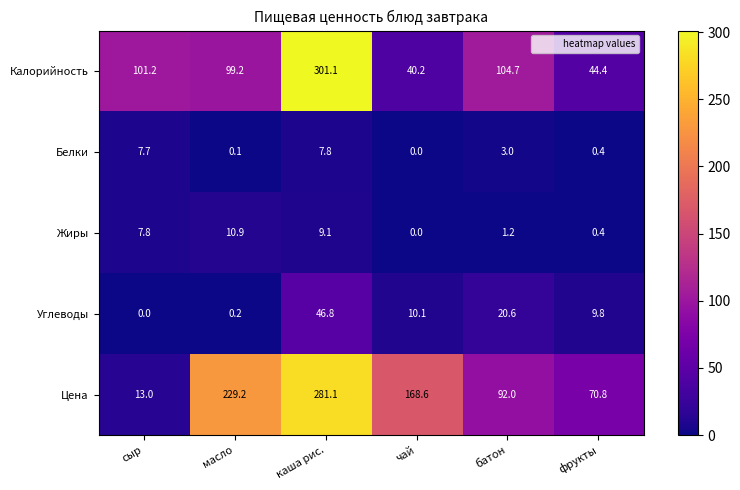

What is the difference between the second highest and minimum values in the Жиры series?

9.1